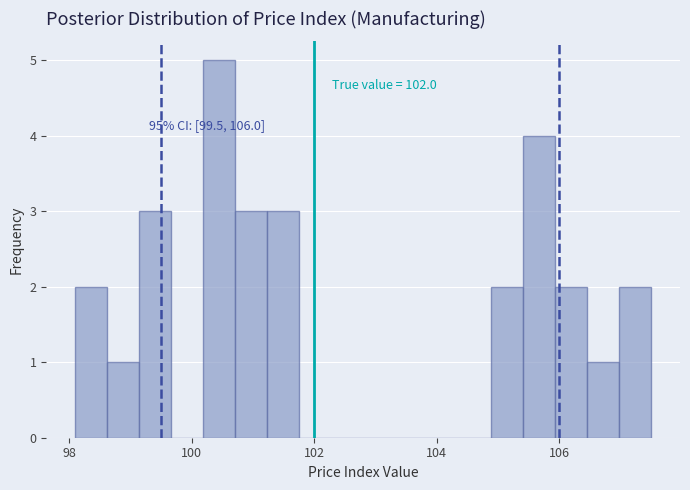

Read against the x-axis, roughly where is the centre of the tallest bar?

100.4